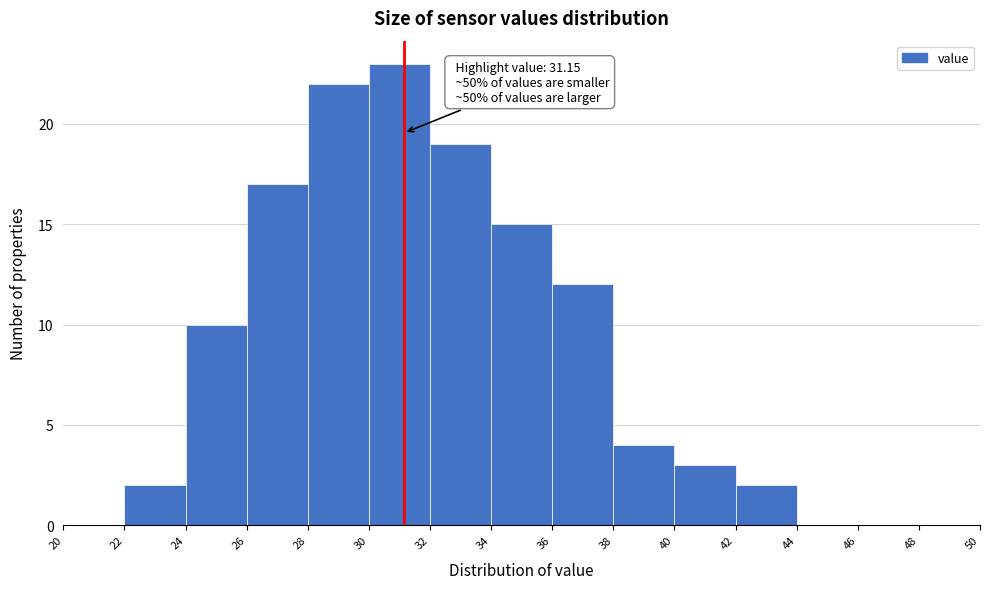

Over which range of the x-axis is the bar tallest?

30 to 32